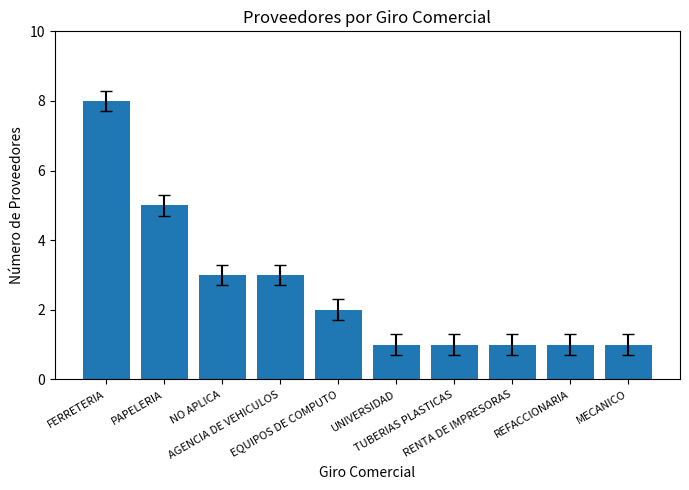

The chart shows a value of 8 at FERRETERIA. True or false?

True